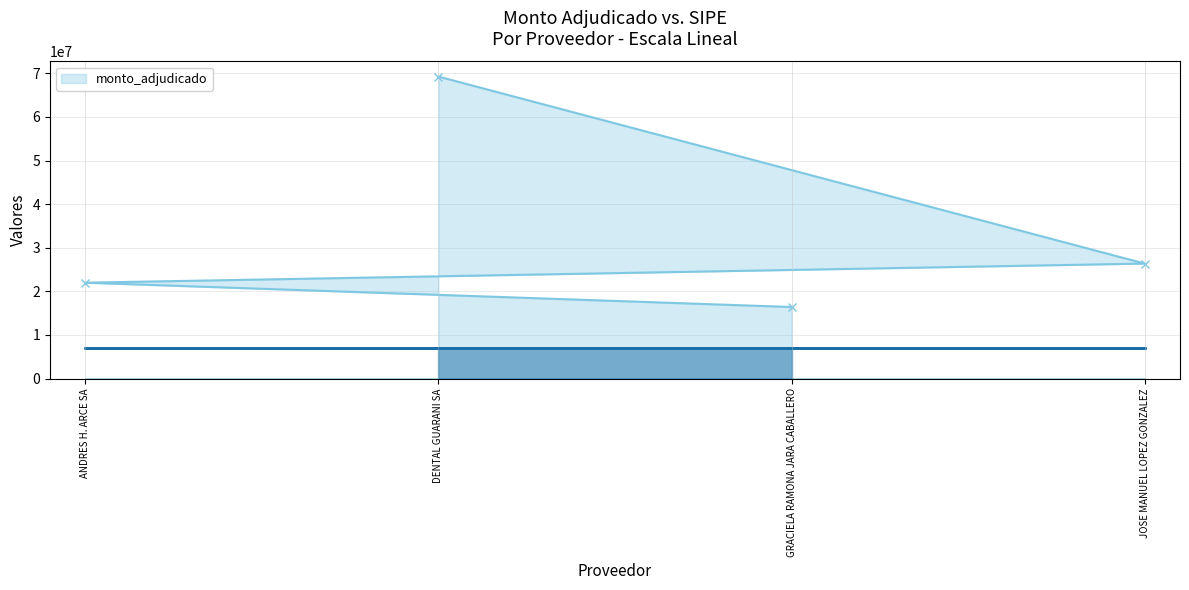

What is the sum of all values?

134044400